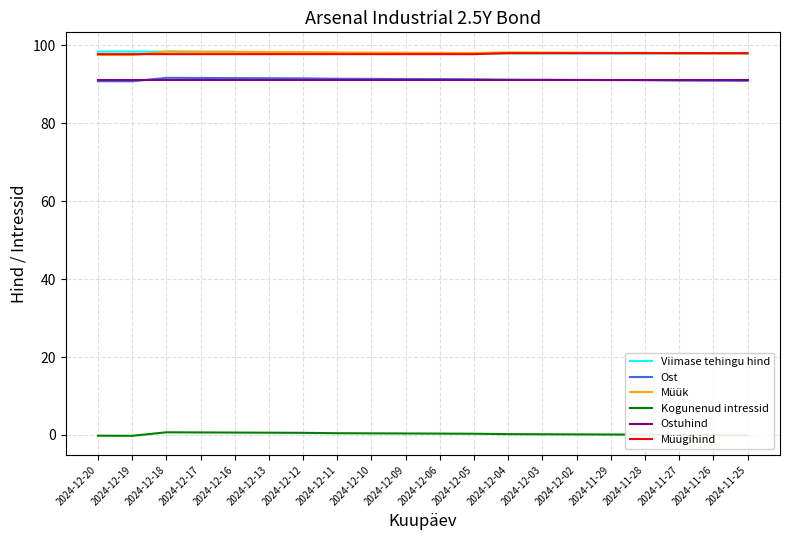

What are all the series names shown in the legend?

Viimase tehingu hind, Ost, Müük, Kogunenud intressid, Ostuhind, Müügihind